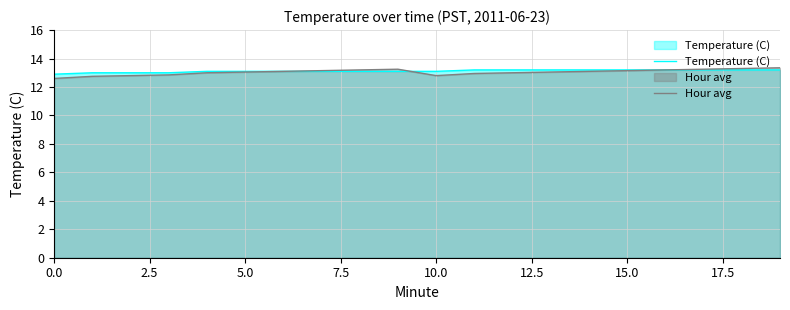

What is the sum of all Hour avg values?

260.9